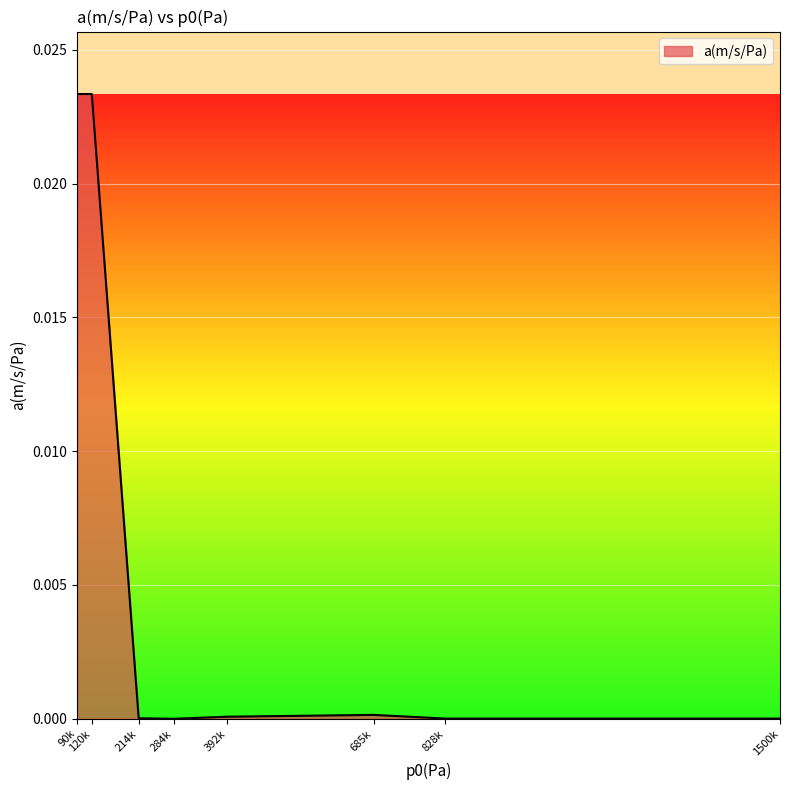

Does the chart have visible grid lines?

Yes